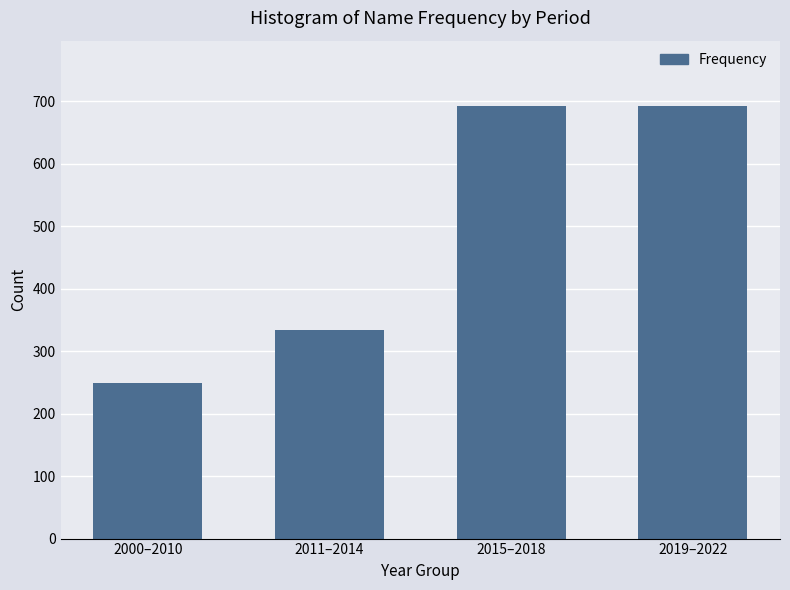

The value at 2000–2010 is 249. True or false?

True